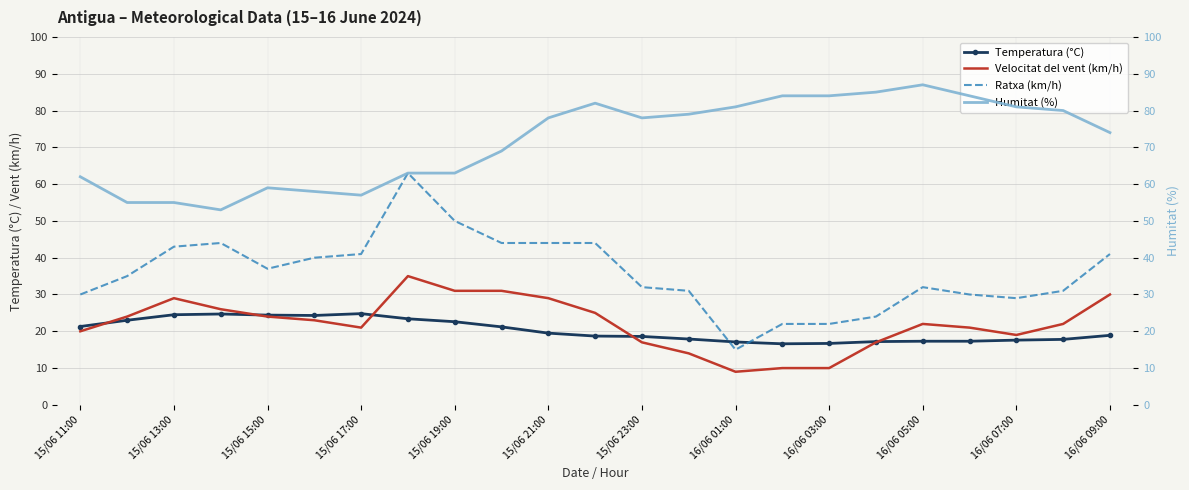

The Velocitat del vent (km/h) series shows 29.0 at 15/06 13:00. True or false?

True